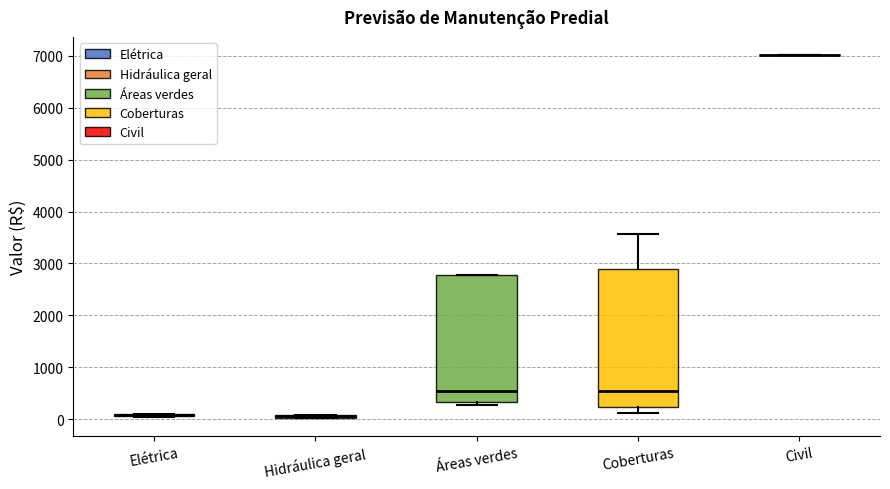

Comparing the boxes themselves (not the whiskers), which one is the tallest?

Coberturas